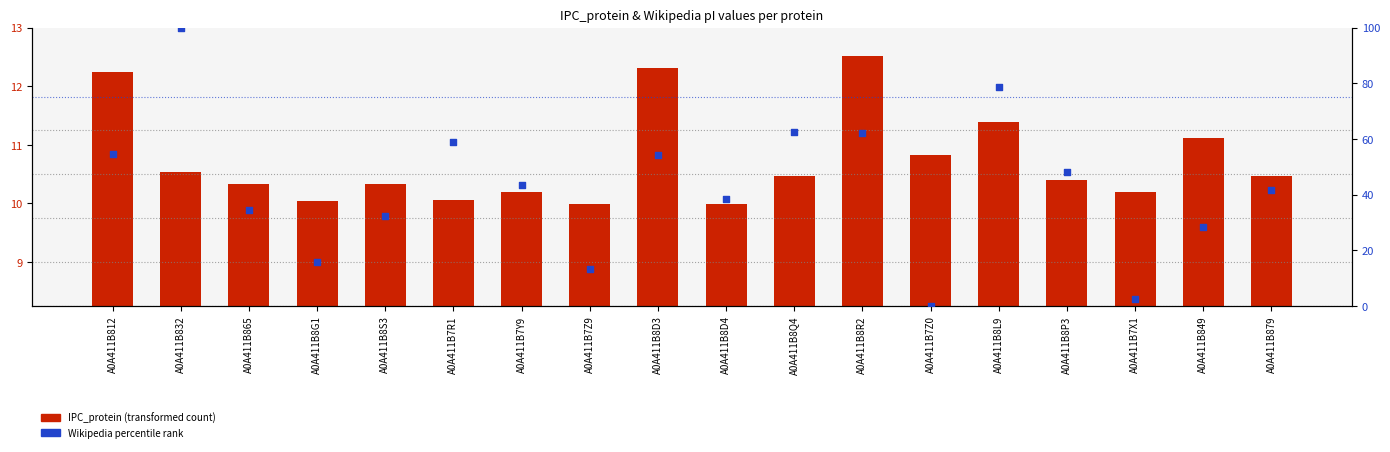

Which series contains the lowest Y value?

Wikipedia (percentile)